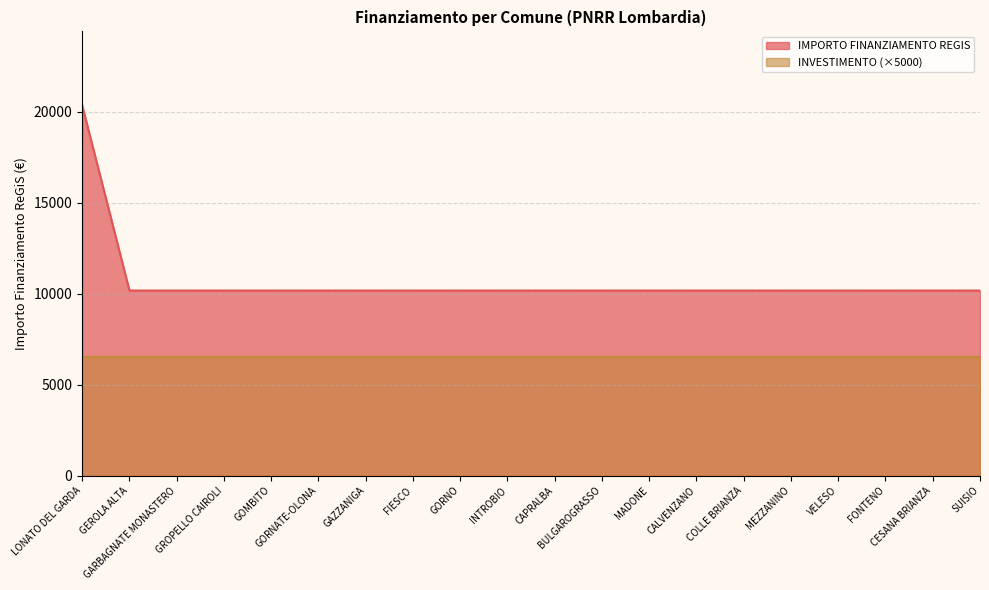

Reading right to left, what are all the values shown in this chart?

10172	10172	10172	10172	10172	10172	10172	10172	10172	10172	10172	10172	10172	10172	10172	10172	10172	10172	10172	20344